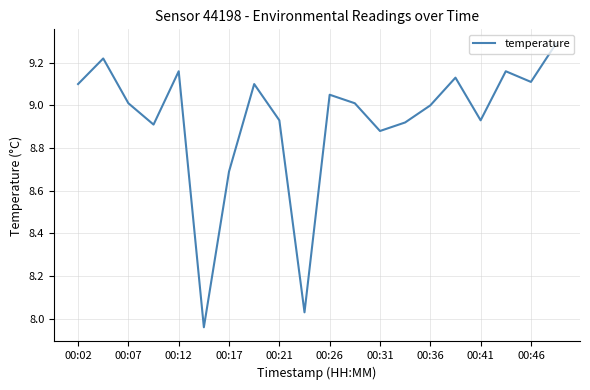

What is the greatest value displayed?

9.3